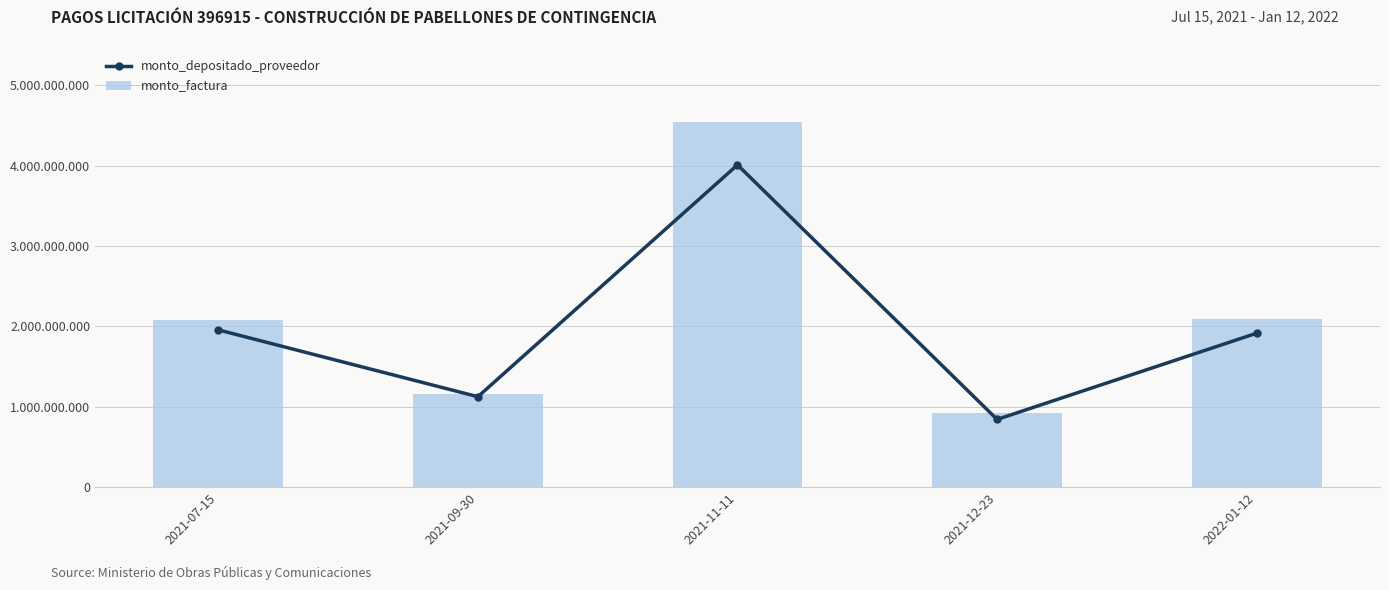

What value does the monto_depositado_proveedor series have at 2022-01-12, to the nearest 50?

1914770250